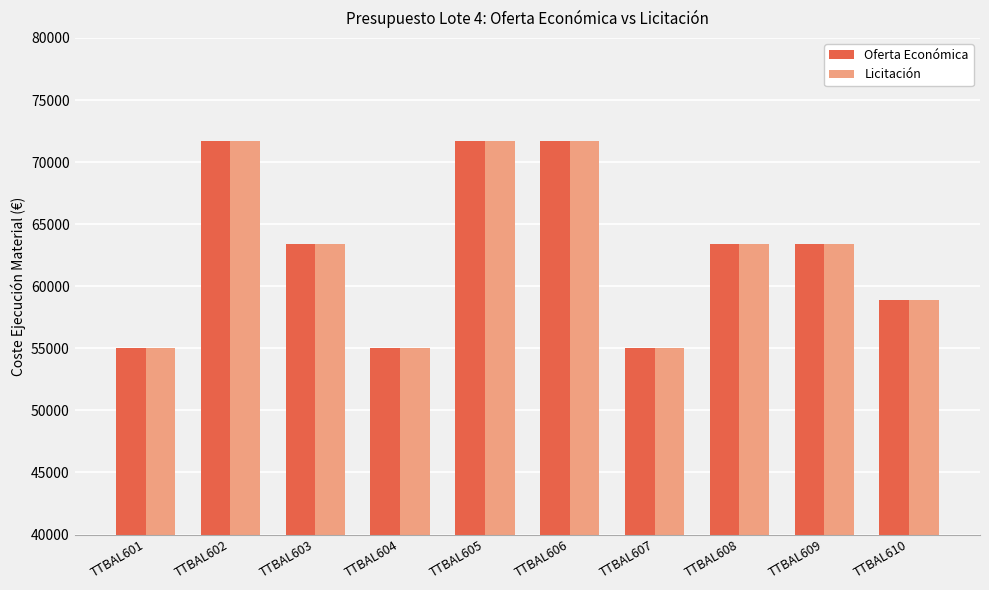

What is the total value across all series at TTBAL604?

110070.5